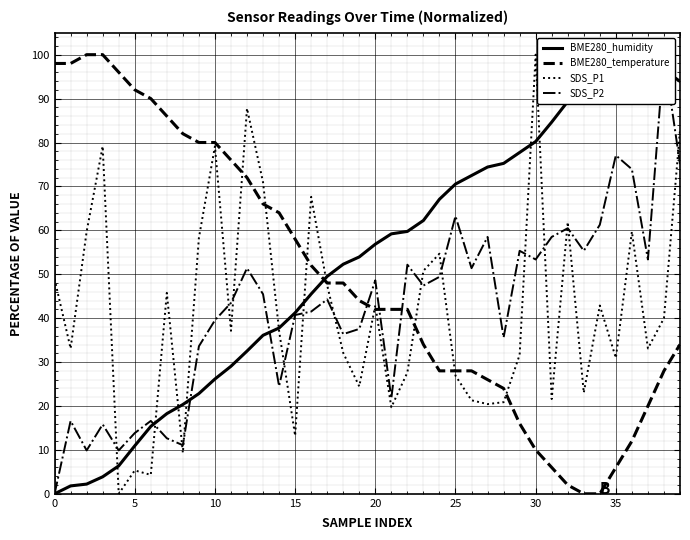

How many values in the SDS_P1 series exceed 37?

21